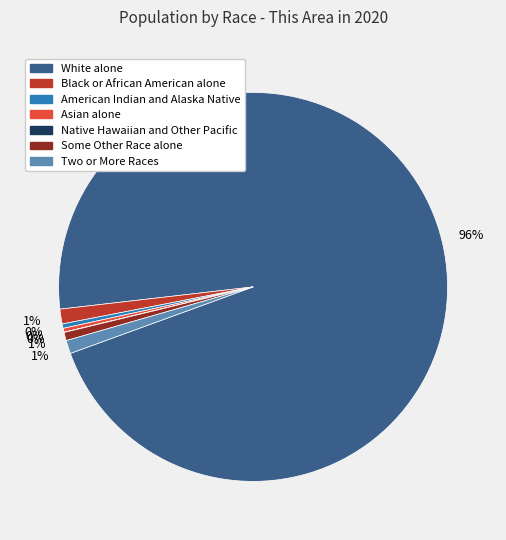

To the nearest percent, what is the combined percentage of American Indian and Alaska Native and Two or More Races?

1%